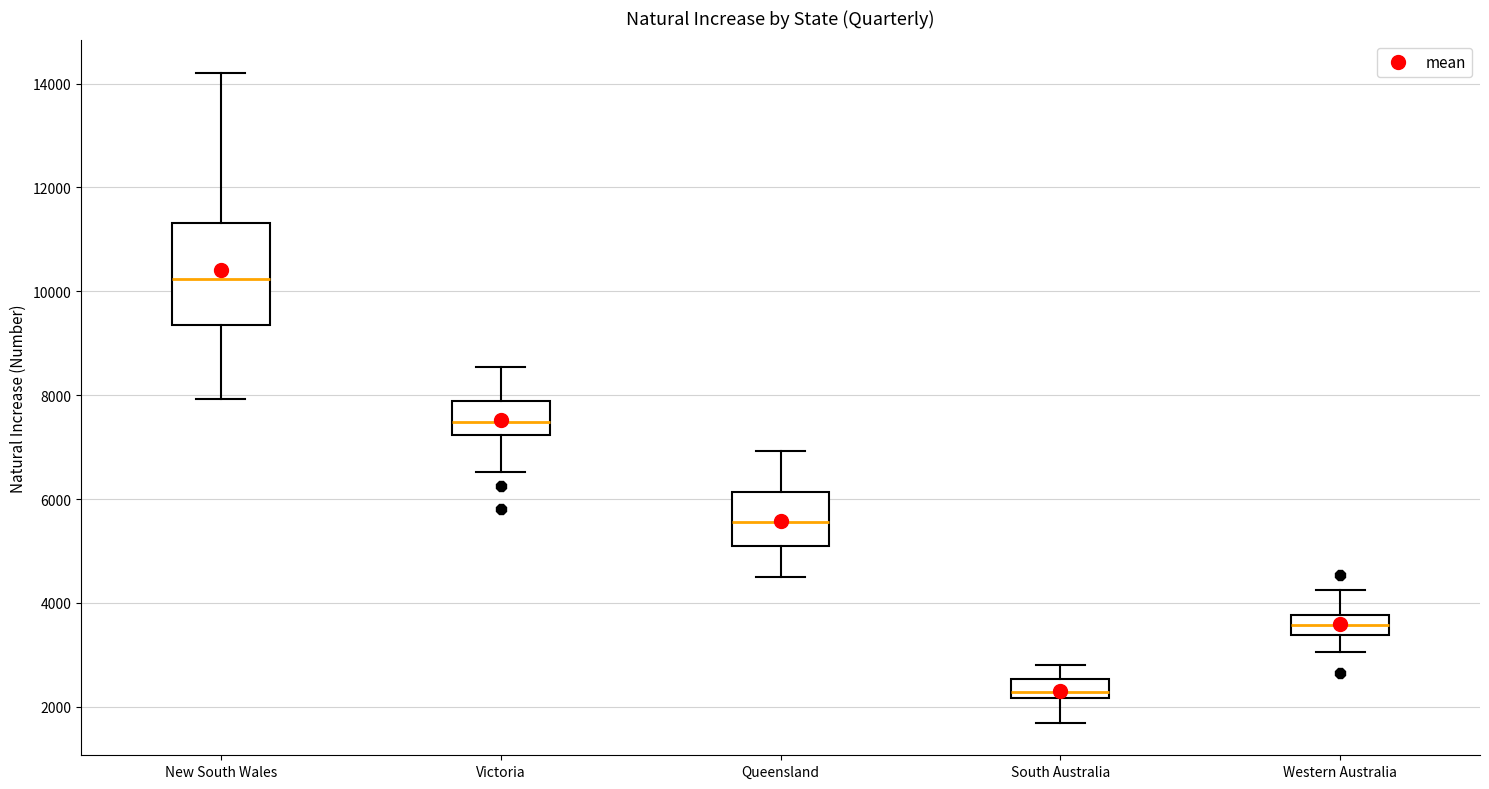

Reading left to right, read every box against the y-axis: the position of its median line, the range the box covers, and the ends of its whiskers. The values are not printed on the chart, so give them approximately, as read against the axis.

New South Wales: median 10200, box 9400 to 11400, whiskers 8000 to 14200
Victoria: median 7400, box 7200 to 7800, whiskers 6600 to 8600
Queensland: median 5600, box 5200 to 6200, whiskers 4600 to 7000
South Australia: median 2200 (just above the box's lower edge), box 2200 to 2600, whiskers 1600 to 2800
Western Australia: median 3600, box 3400 to 3800, whiskers 3000 to 4200